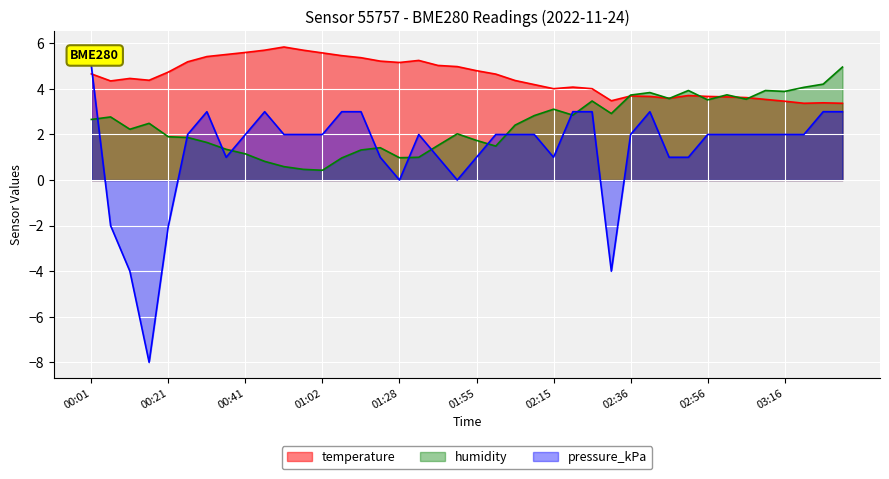

True or false: temperature and pressure_kPa intersect in this chart.

True